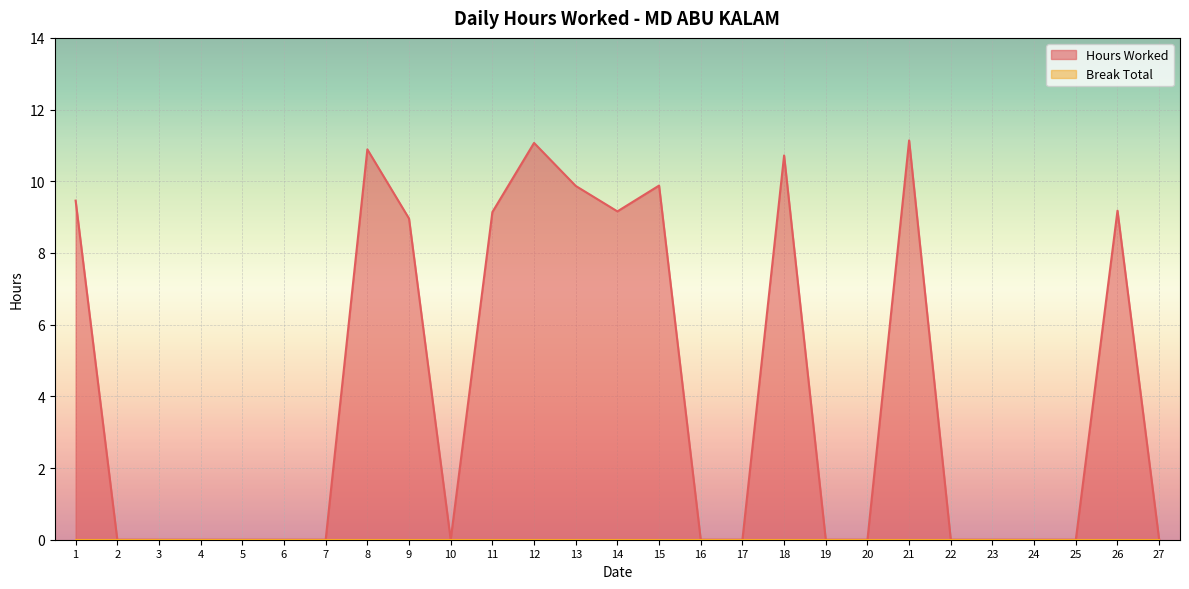

List the labels in order of value, largest first.

21, 12, 8, 18, 15, 13, 1, 26, 14, 11, 9, 2, 3, 4, 5, 6, 7, 10, 16, 17, 19, 20, 22, 23, 24, 25, 27